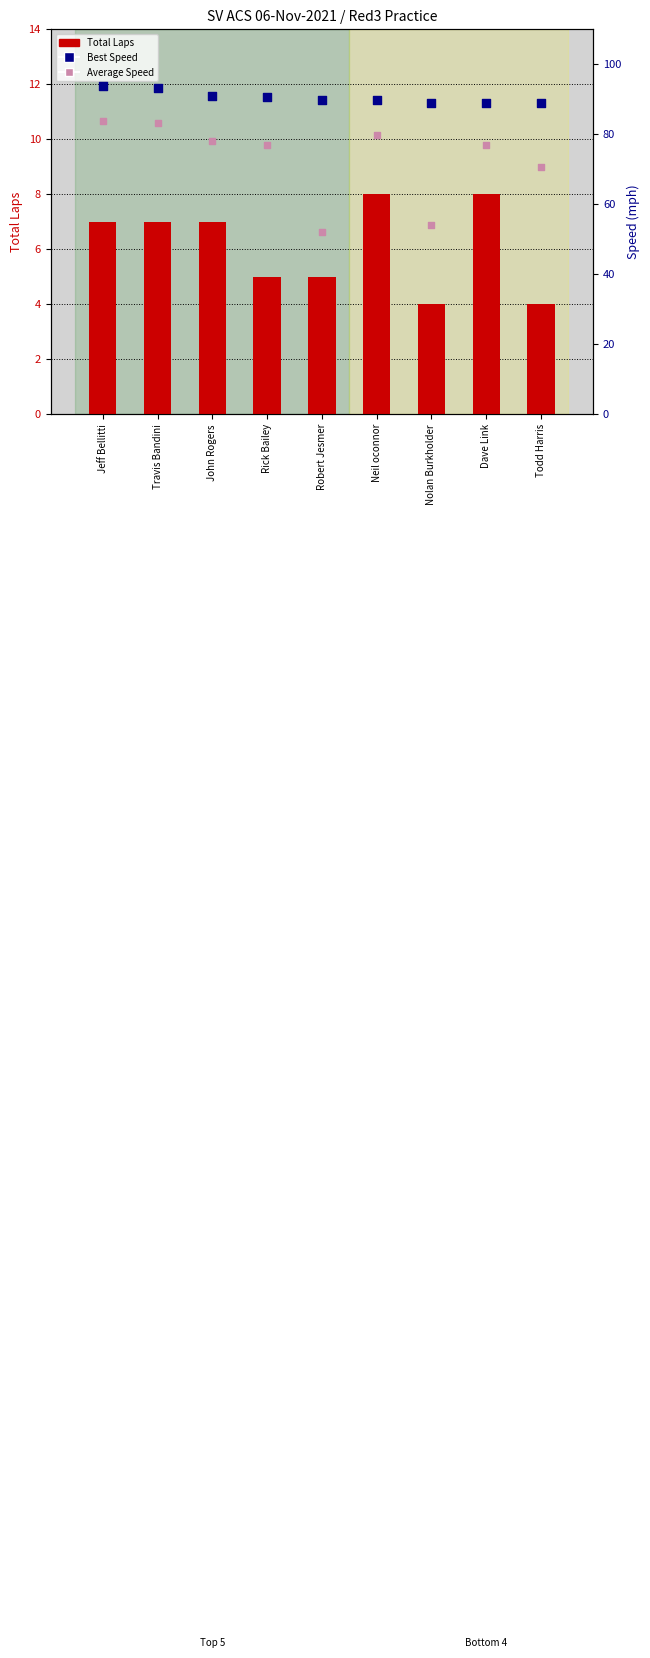

Which series has the widest spread of Y values?

Average Speed